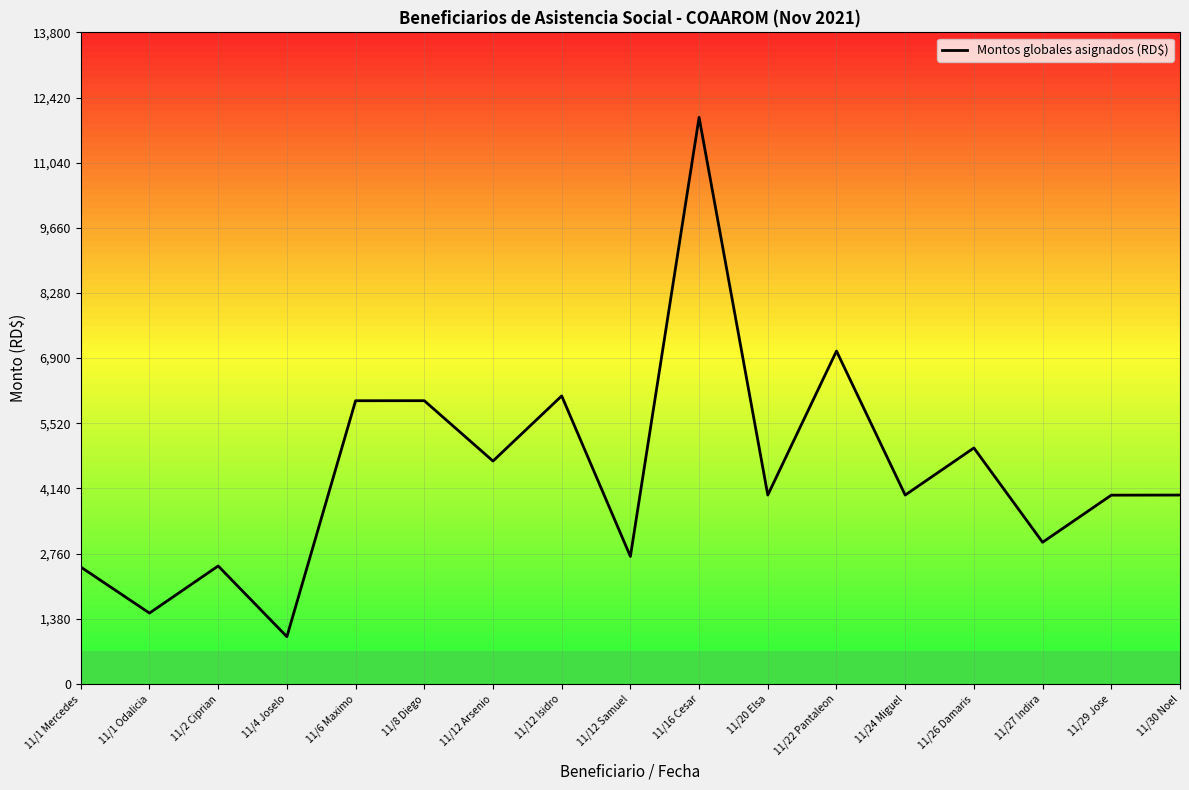

How many interior local peaks (higher than both neighbors) does the data have?

6